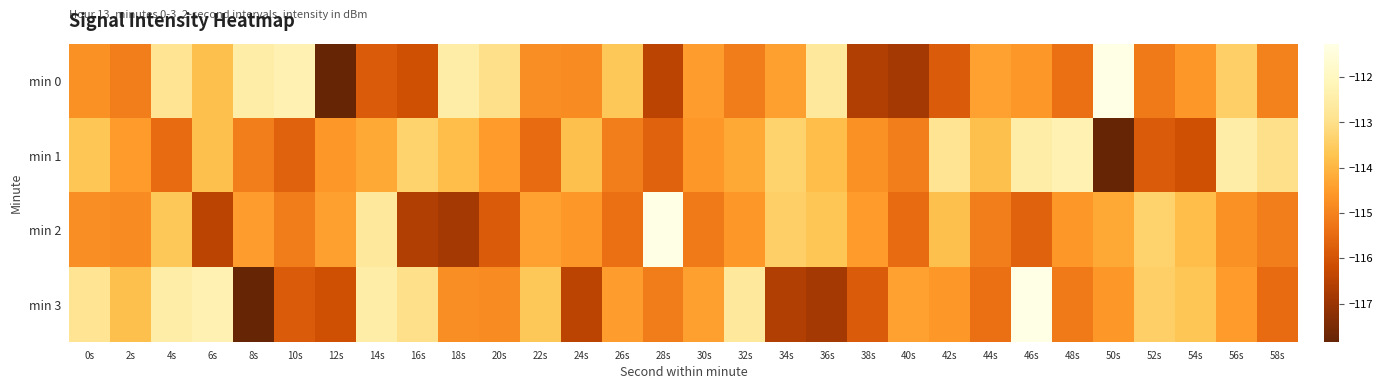

At which category does the chart reach its minimum across all series?

12s